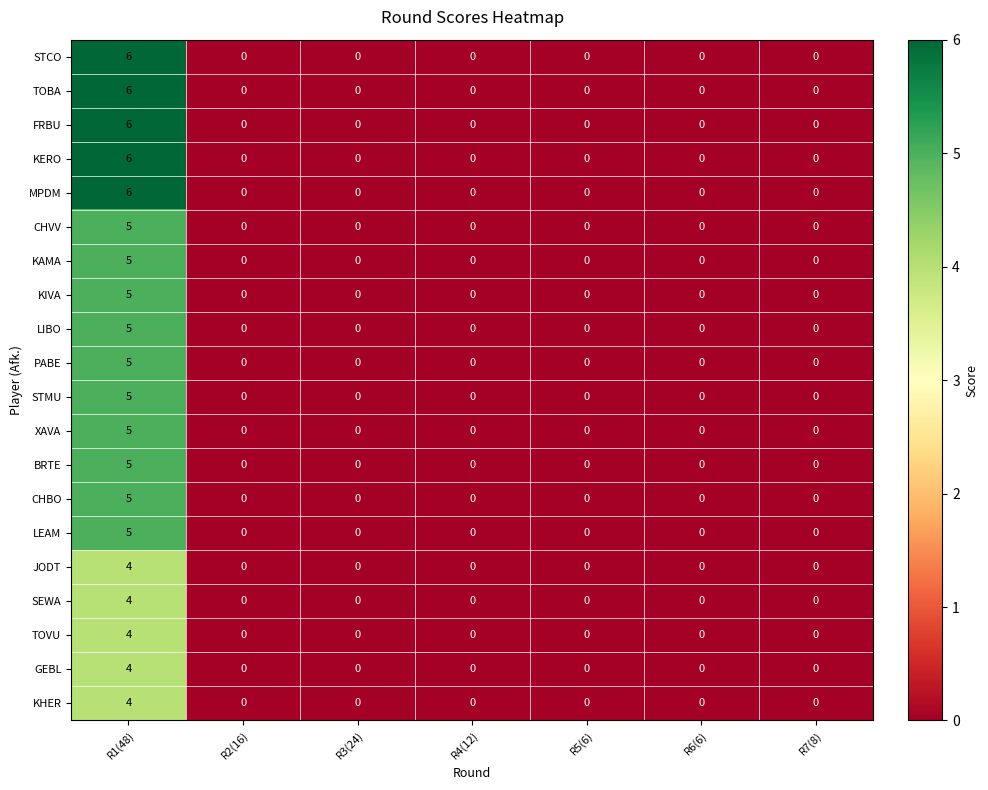

What is the difference between the FRBU values at R1(48) and R2(16)?

6